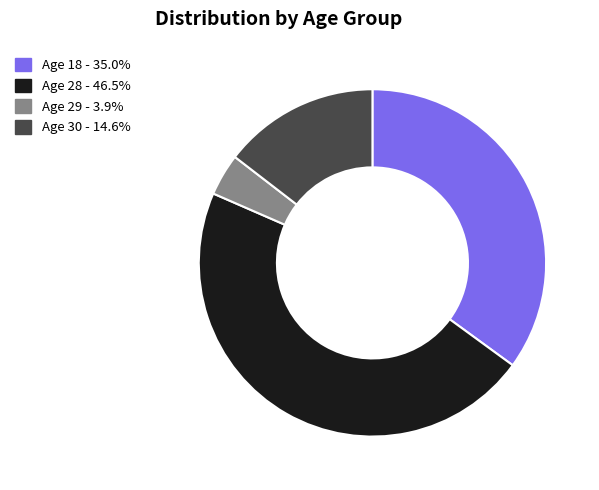

Combined, do Age 28 - 46.5% and Age 29 - 3.9% account for over 50%?

Yes